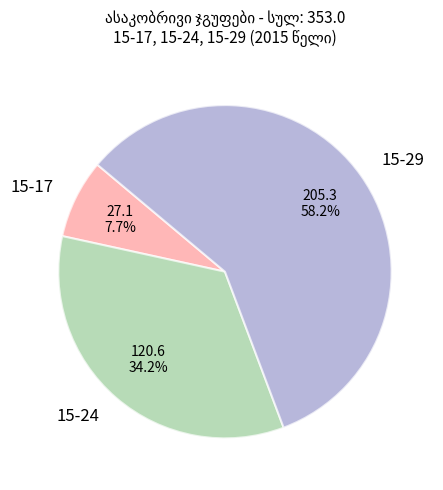

Do 15-29 and 15-17 together represent more than half of the pie?

Yes